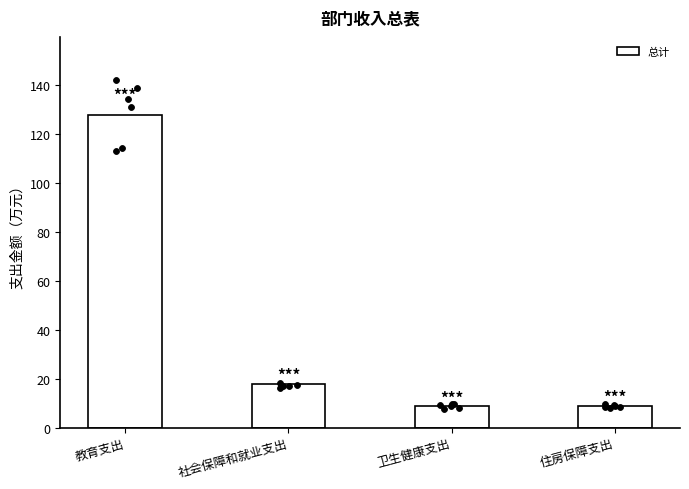

What is the change in value from 教育支出 to 卫生健康支出?

-118.9